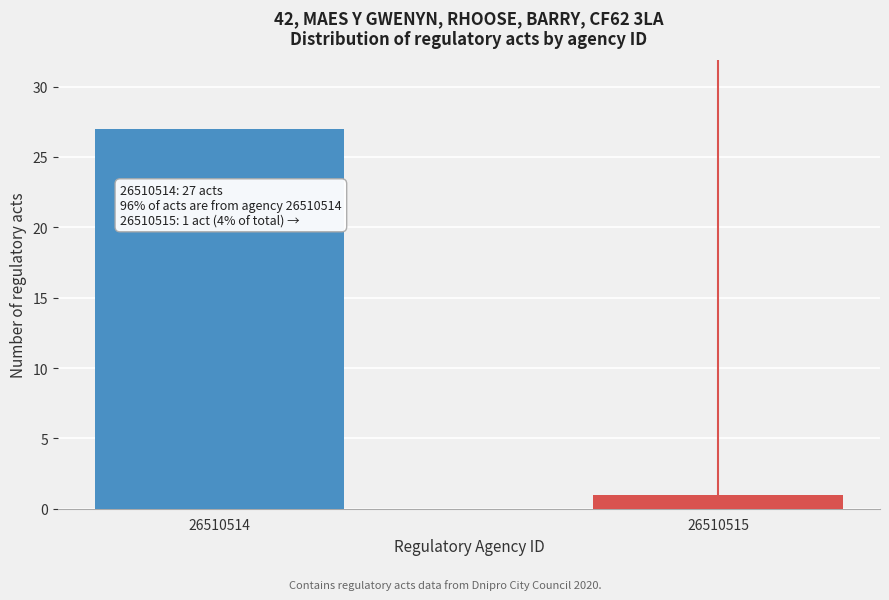

Reading left to right, what are all the values shown in this chart?

27	1